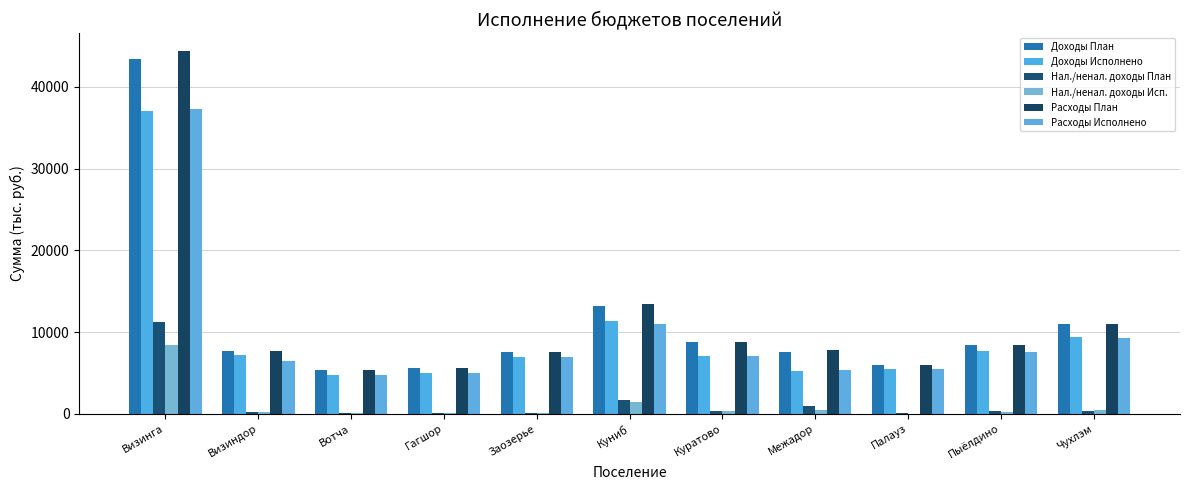

At Пыёлдино, list the series in order from largest to smallest.

Расходы План, Доходы План, Доходы Исполнено, Расходы Исполнено, Нал./ненал. доходы План, Нал./ненал. доходы Исп.